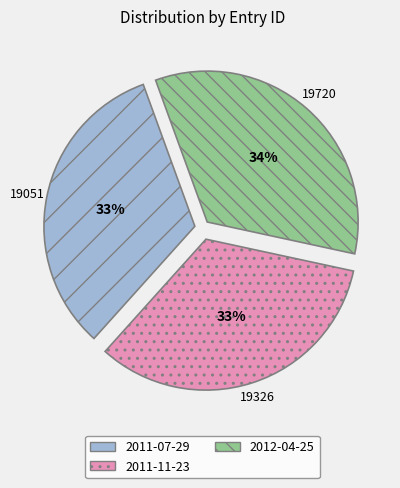

Which slice is the largest?

2012-04-25